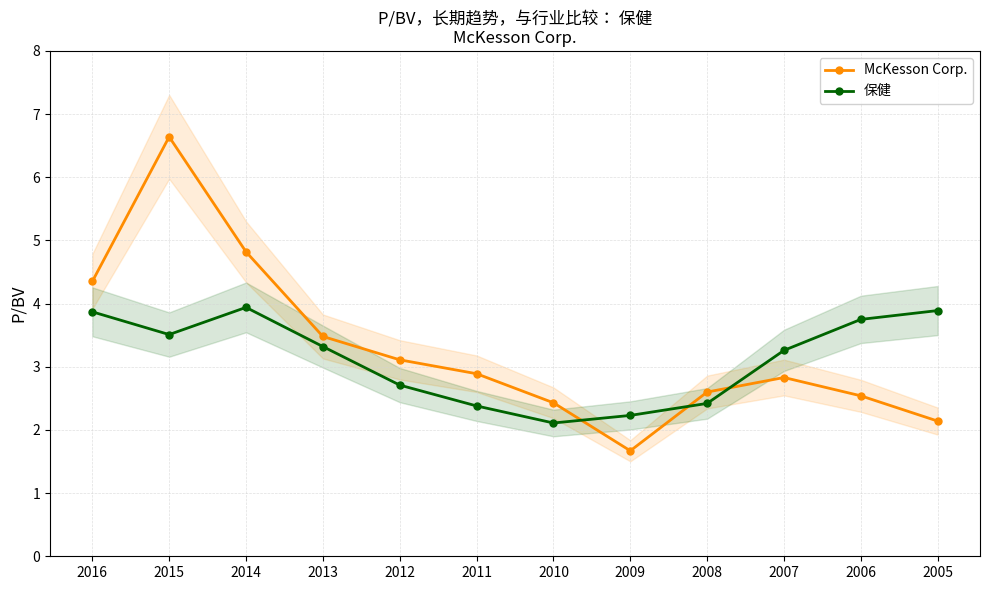

True or false: 保健 has more than 0 interior local peaks.

True